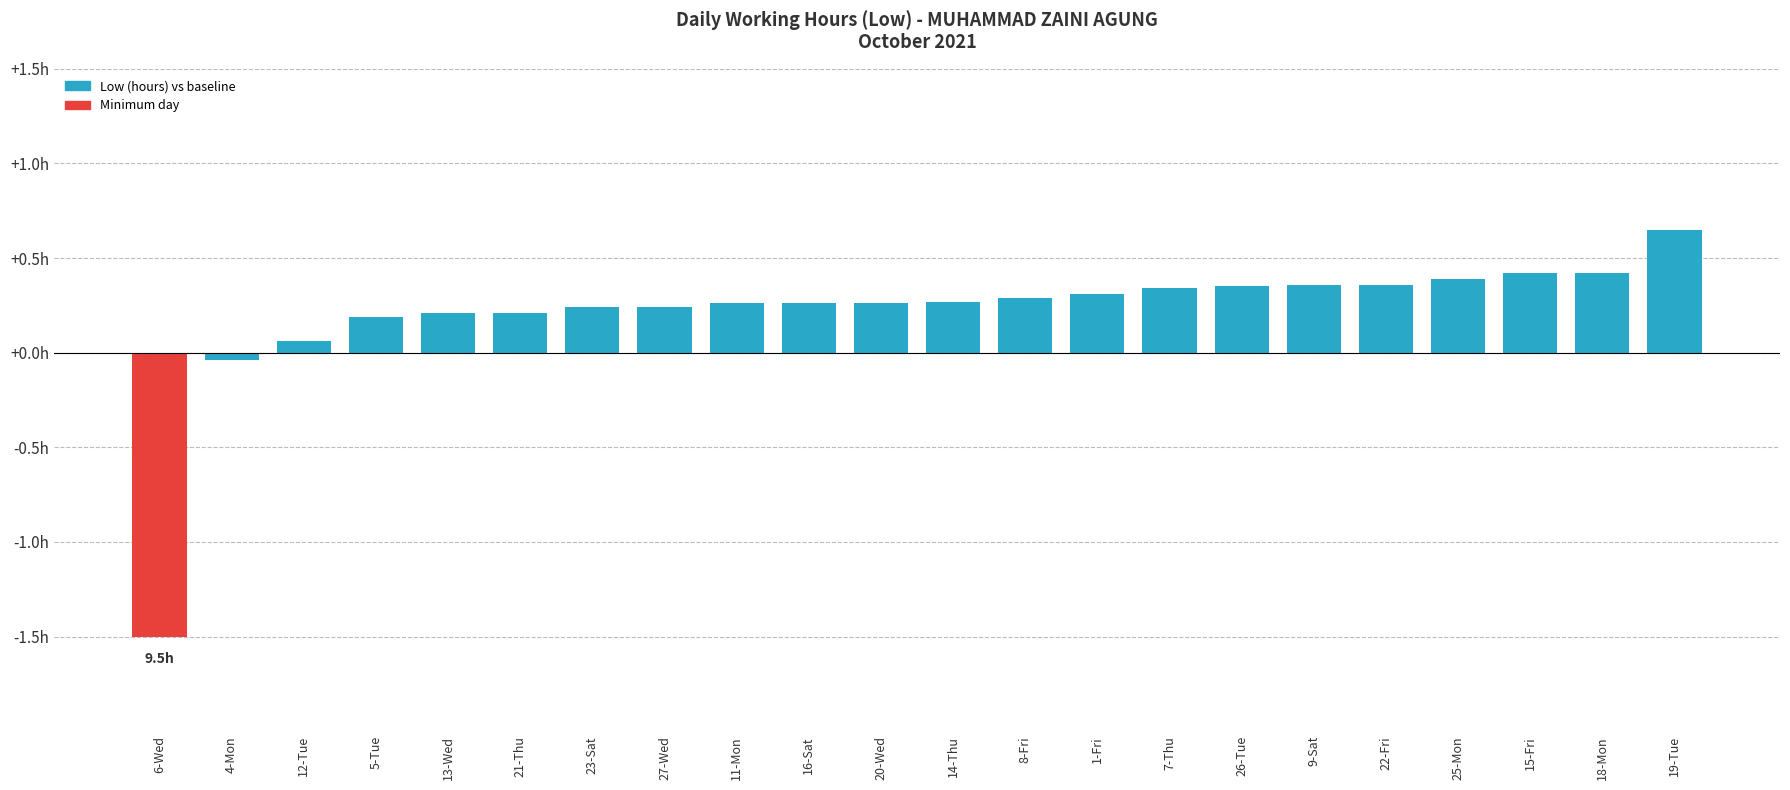

What is the value of the 1st bar from the left?

-1.5